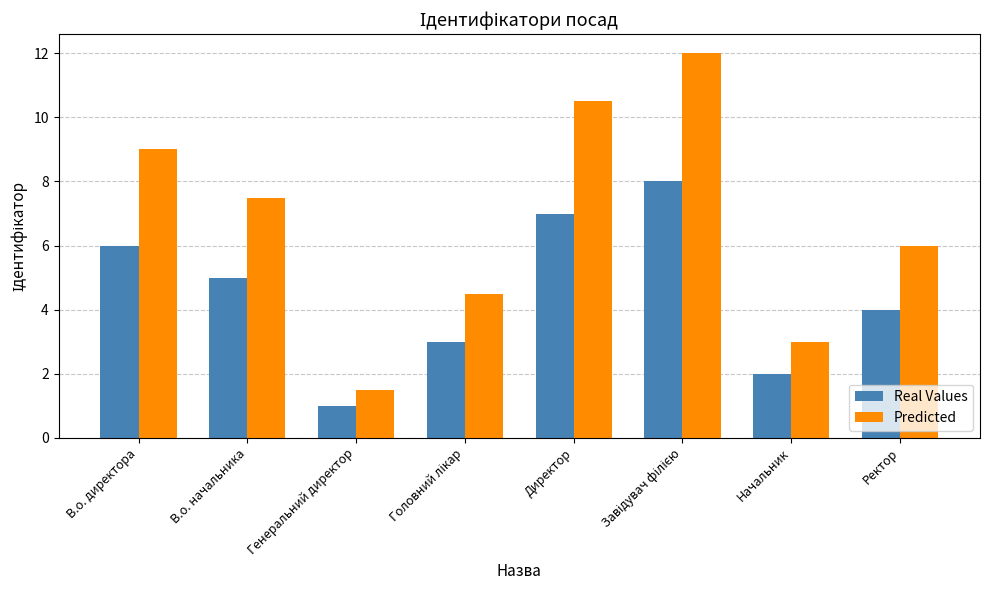

Is the value of Predicted at В.о. начальника greater than the value of Real Values at В.о. начальника?

Yes